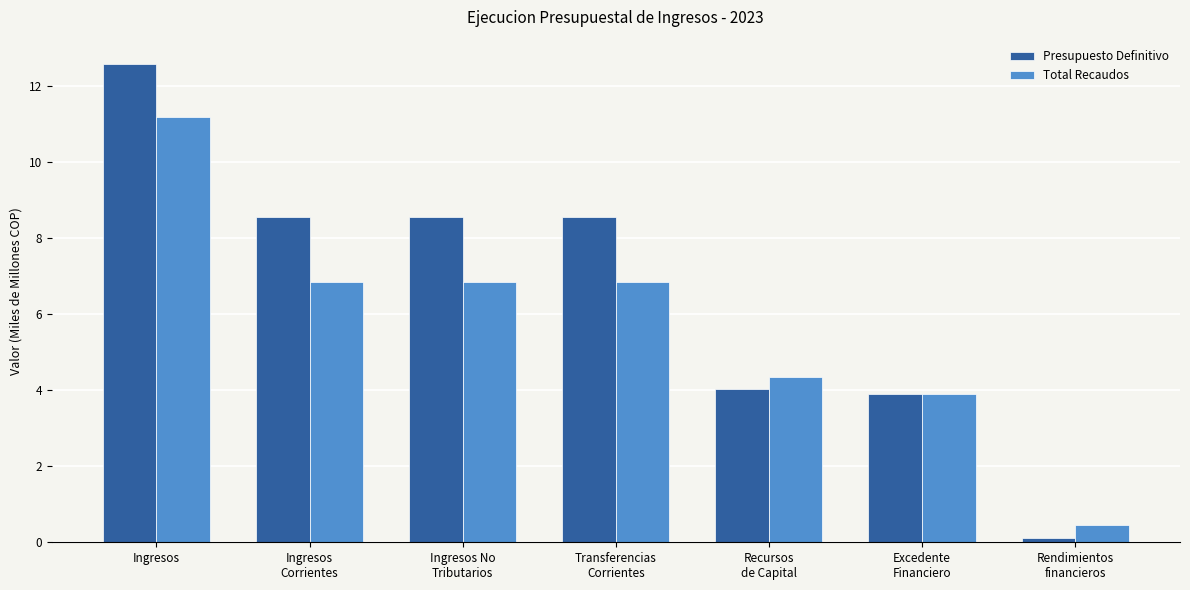

What is the maximum value shown in the chart?

12.6